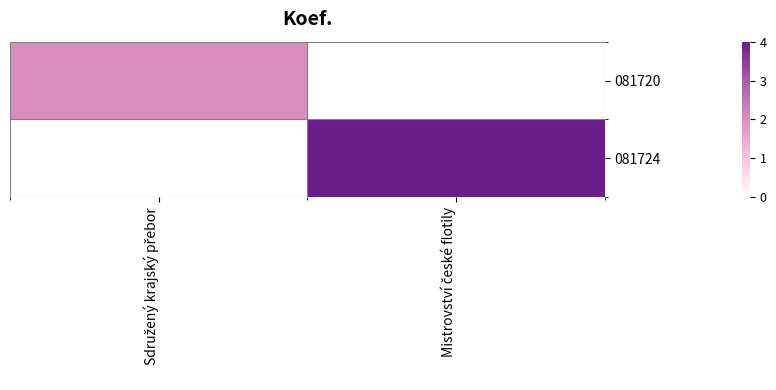

Reading left to right, what are all the values shown in this chart?

081720: Sdružený krajský přebor=2	Mistrovství české flotily=0
081724: Sdružený krajský přebor=0	Mistrovství české flotily=4